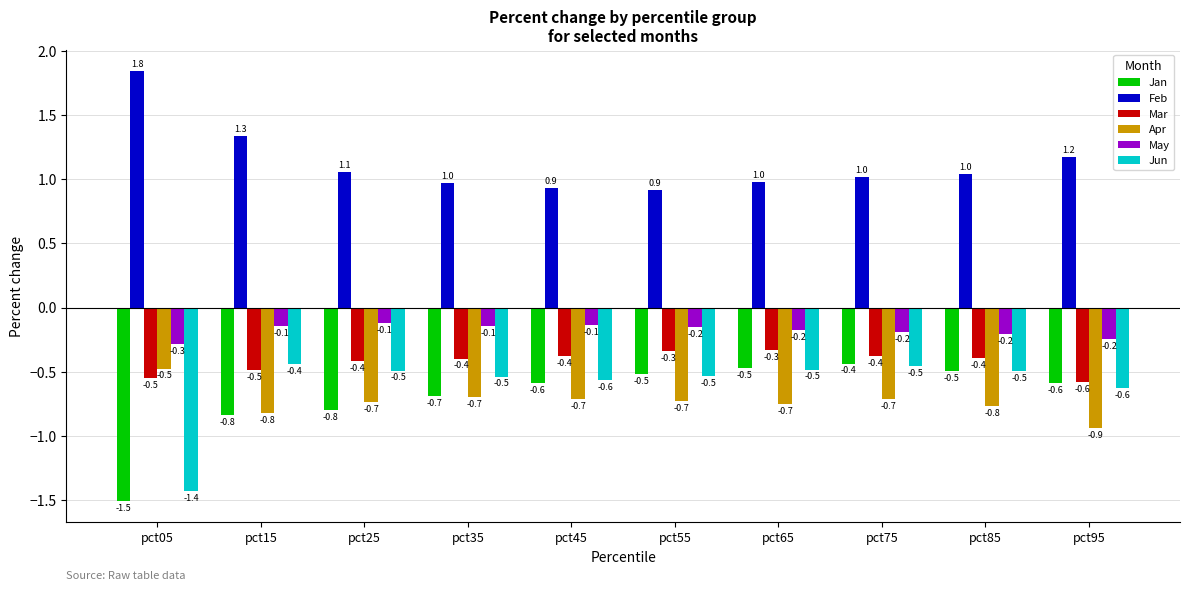

Reading left to right, extract all data points from this chart.

Jan: pct05=-1.5	pct15=-0.8	pct25=-0.8	pct35=-0.7	pct45=-0.6	pct55=-0.5	pct65=-0.5	pct75=-0.4	pct85=-0.5	pct95=-0.6
Feb: pct05=1.8	pct15=1.3	pct25=1.1	pct35=1.0	pct45=0.9	pct55=0.9	pct65=1.0	pct75=1.0	pct85=1.0	pct95=1.2
Mar: pct05=-0.5	pct15=-0.5	pct25=-0.4	pct35=-0.4	pct45=-0.4	pct55=-0.3	pct65=-0.3	pct75=-0.4	pct85=-0.4	pct95=-0.6
Apr: pct05=-0.5	pct15=-0.8	pct25=-0.7	pct35=-0.7	pct45=-0.7	pct55=-0.7	pct65=-0.7	pct75=-0.7	pct85=-0.8	pct95=-0.9
May: pct05=-0.3	pct15=-0.1	pct25=-0.1	pct35=-0.1	pct45=-0.1	pct55=-0.2	pct65=-0.2	pct75=-0.2	pct85=-0.2	pct95=-0.2
Jun: pct05=-1.4	pct15=-0.4	pct25=-0.5	pct35=-0.5	pct45=-0.6	pct55=-0.5	pct65=-0.5	pct75=-0.5	pct85=-0.5	pct95=-0.6